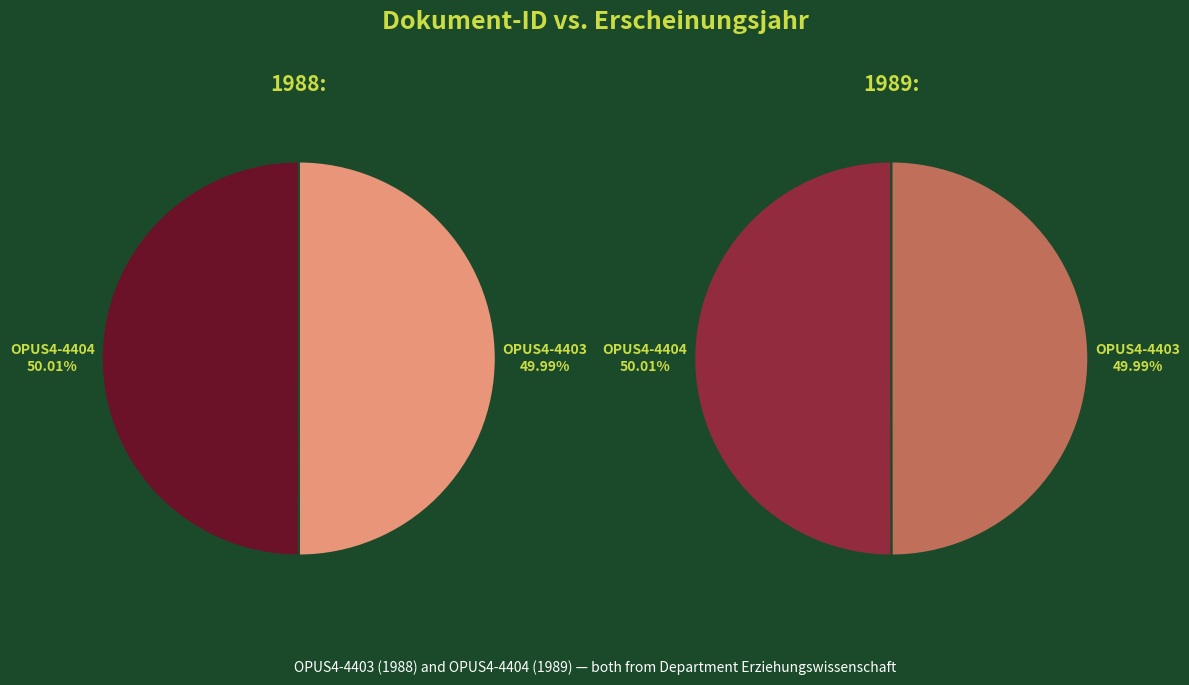

What percentage do OPUS4-4404 and OPUS4-4403 together represent?

100.0%